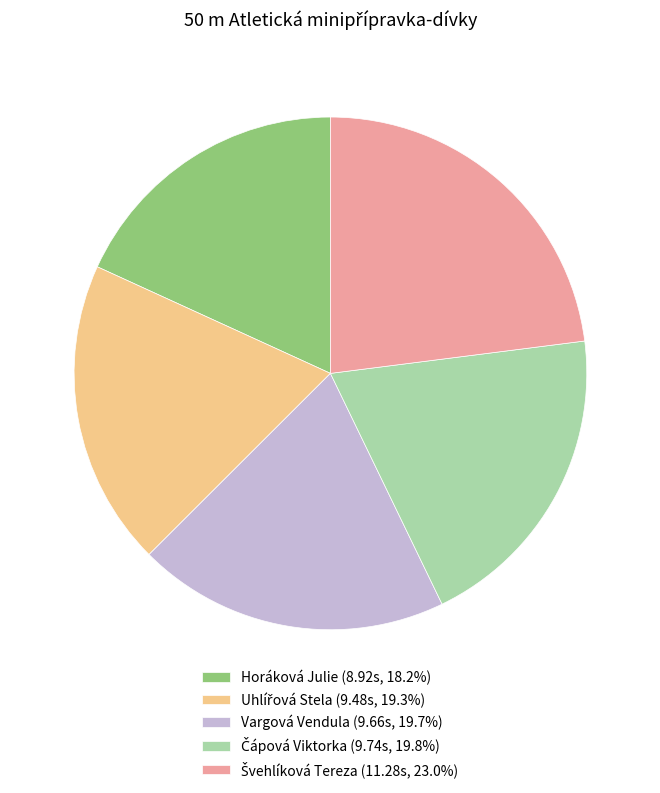

Which category has the smallest portion of the pie?

Horáková Julie